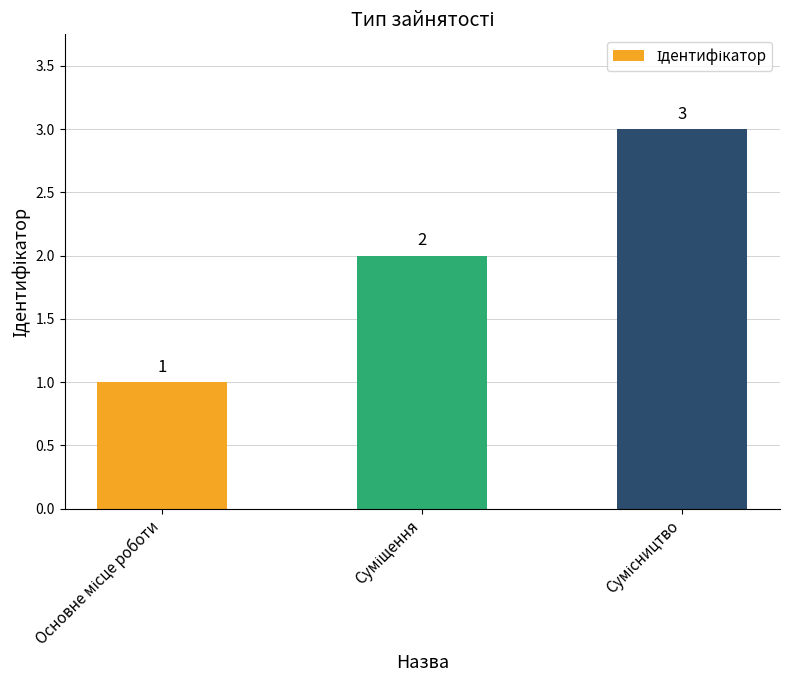

Count the values in the range 1 to 3.

3